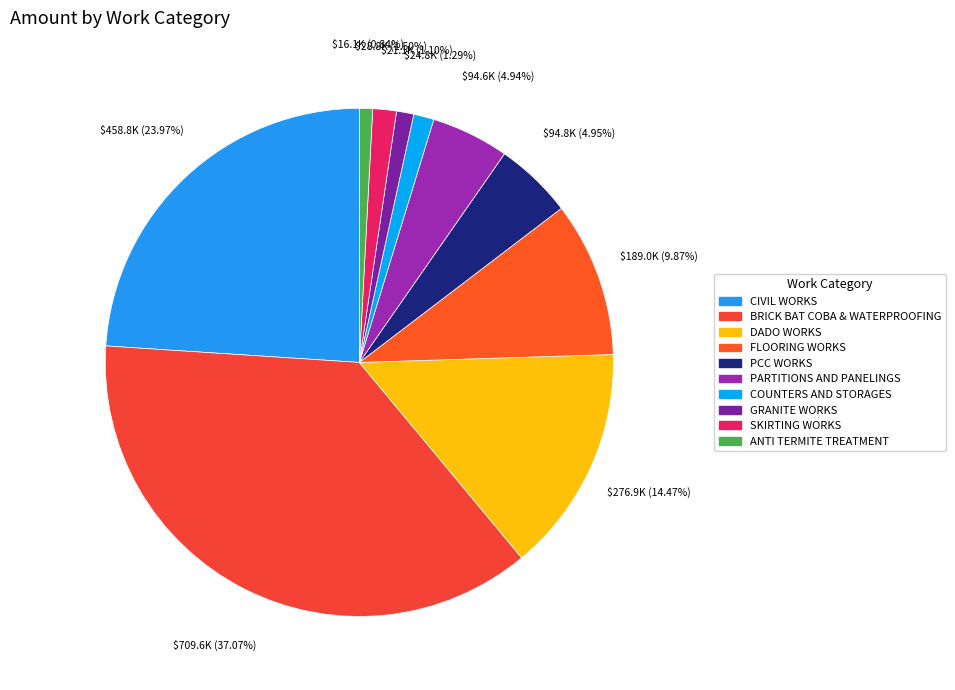

Which slice is the smallest?

ANTI TERMITE TREATMENT